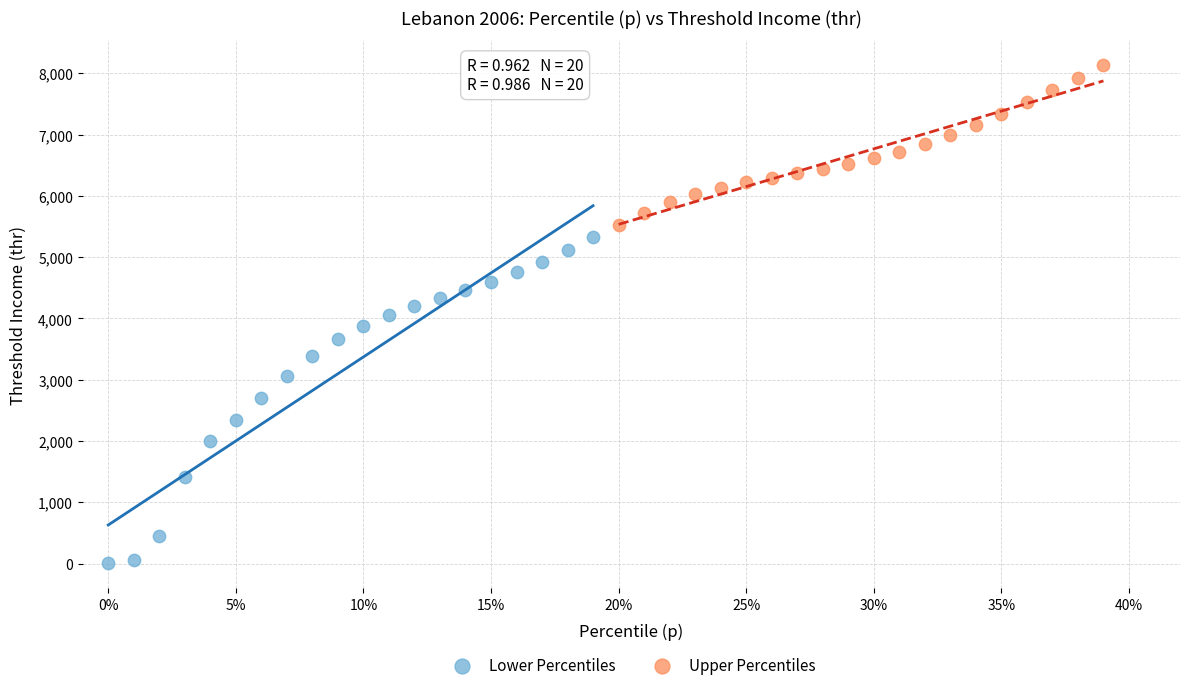

Which series reaches the minimum Y coordinate?

Lower Percentiles